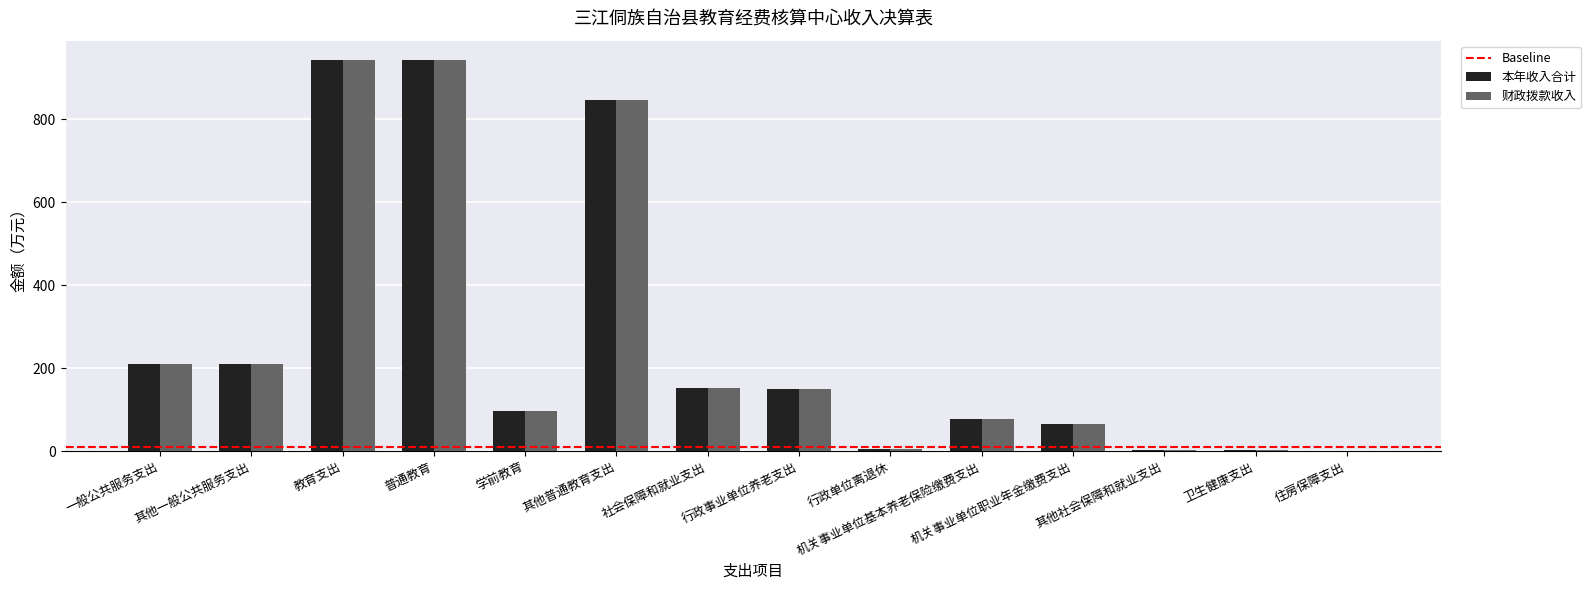

What is the total value across all series at 教育支出?

1883.2